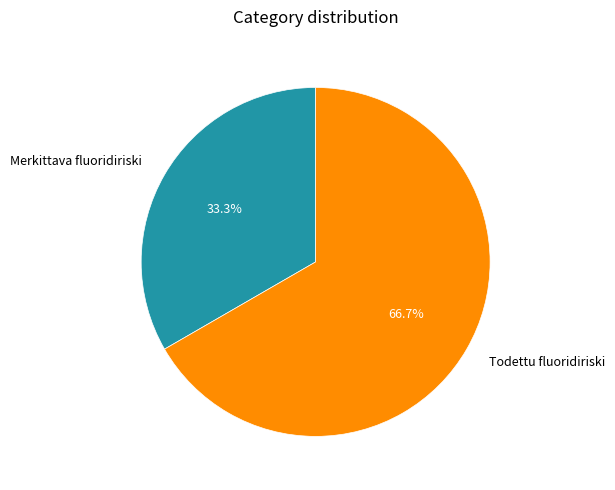

To the nearest percent, what is the average slice percentage?

50%